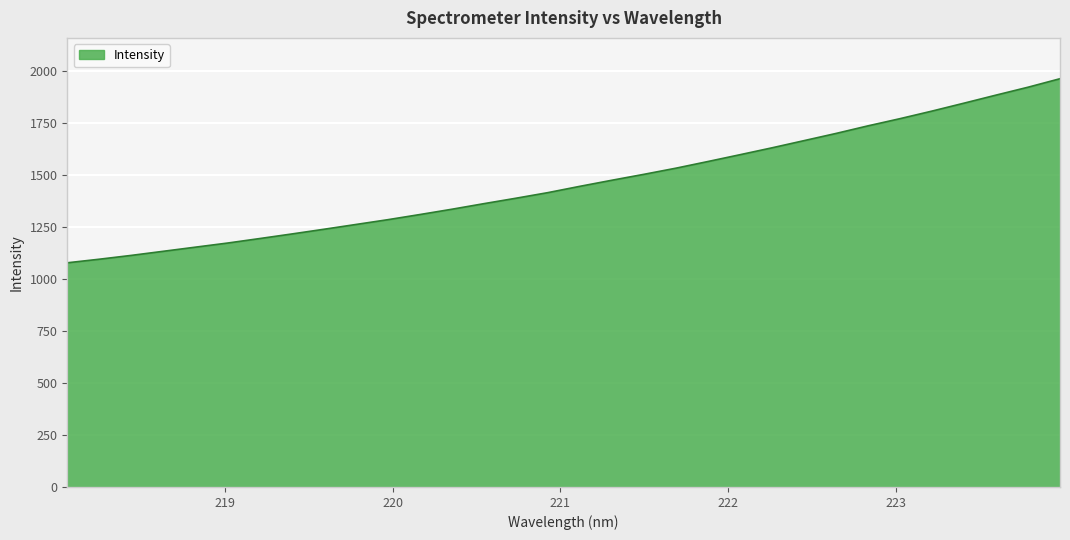

What is the sum of all values?

46830.0